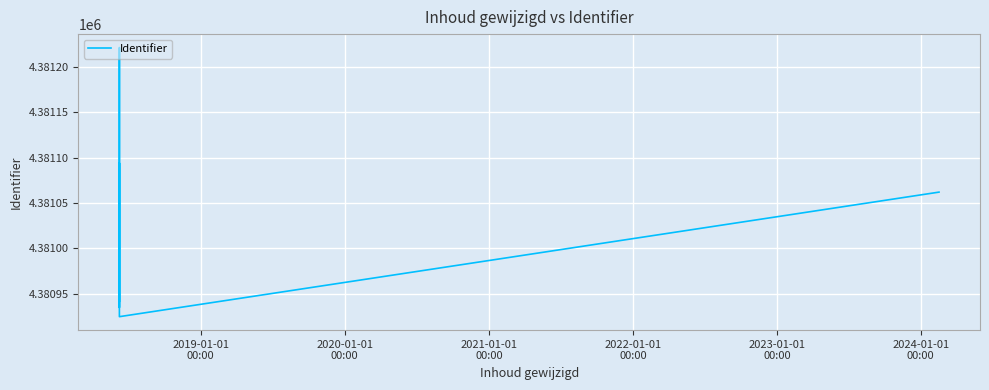

What is the difference between the maximum and minimum values?

296